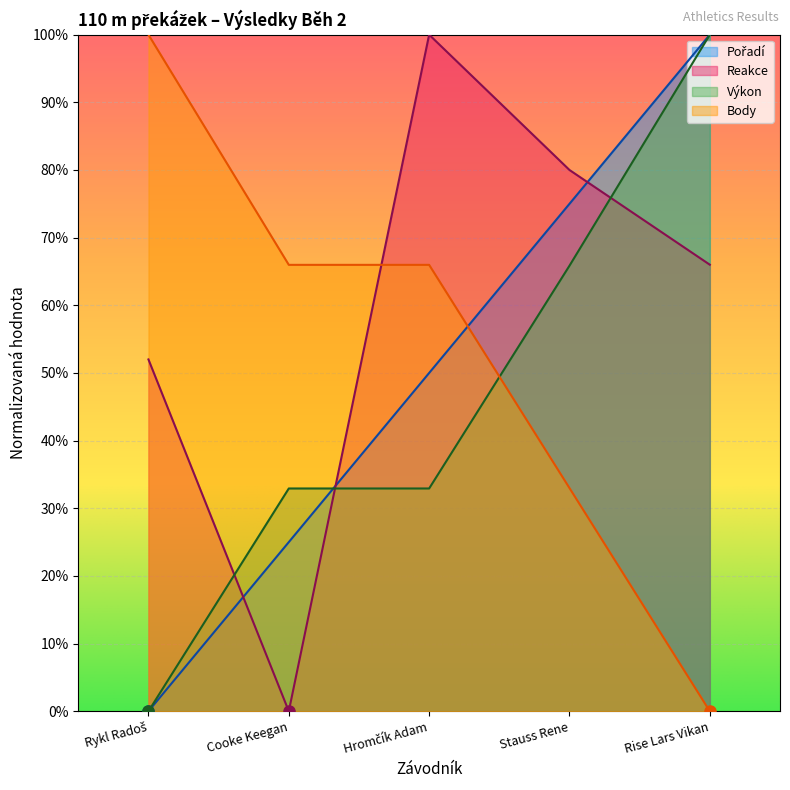

At how many categories does at least one series exceed 0?

5